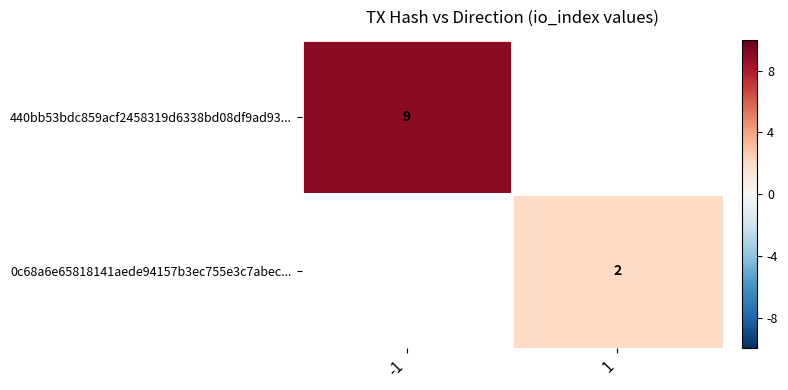

Count the number of categories in the chart.

2